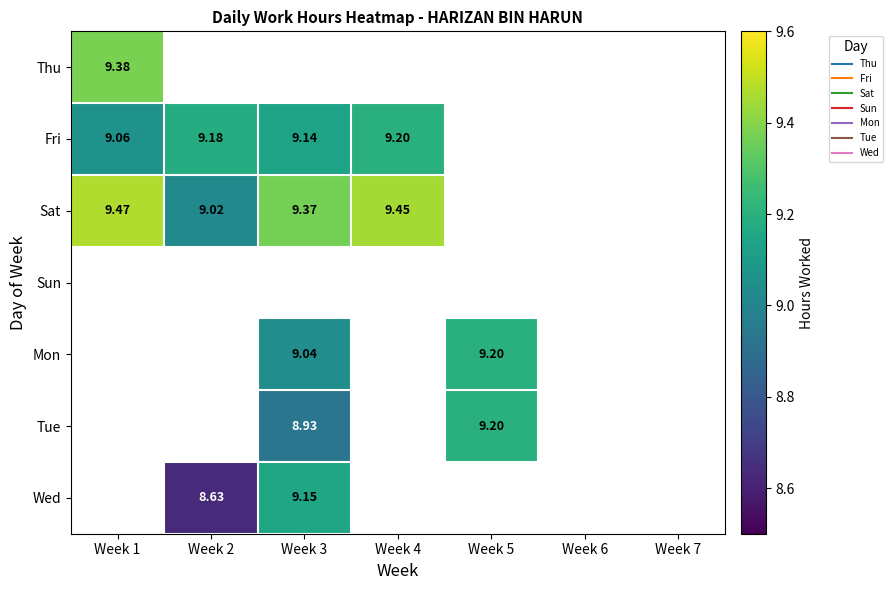

How many distinct data groups are displayed?

7